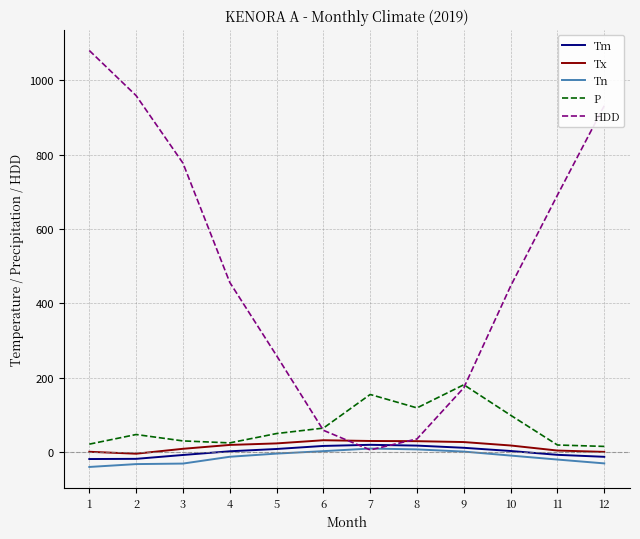

True or false: Tn has a value of 3.2 at 6.

True